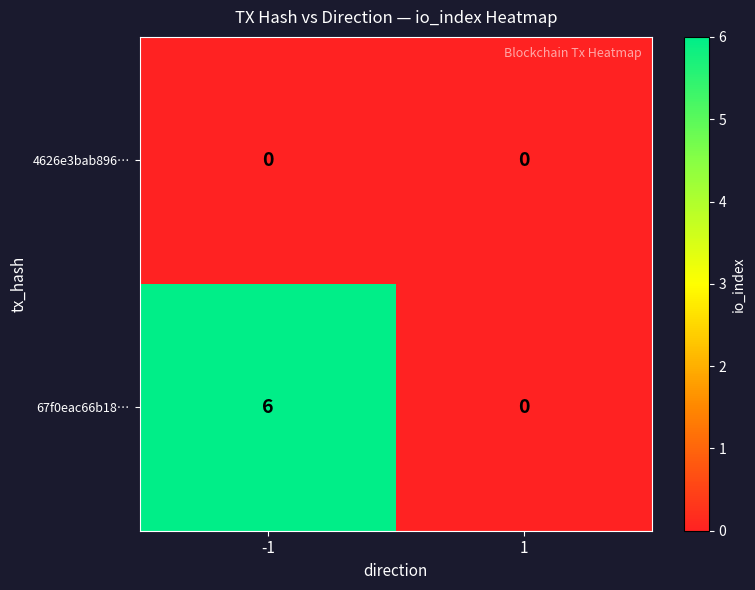

Rank the series by their maximum value, from highest to lowest.

67f0eac66b18…, 4626e3bab896…